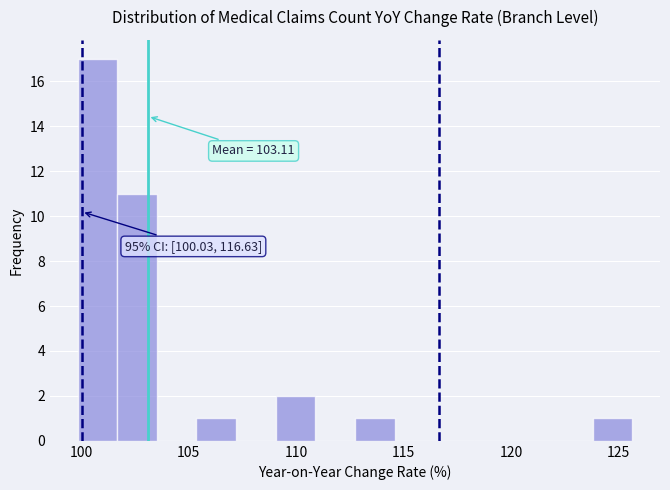

Read against the x-axis, roughly where is the centre of the tallest bar?

101.0